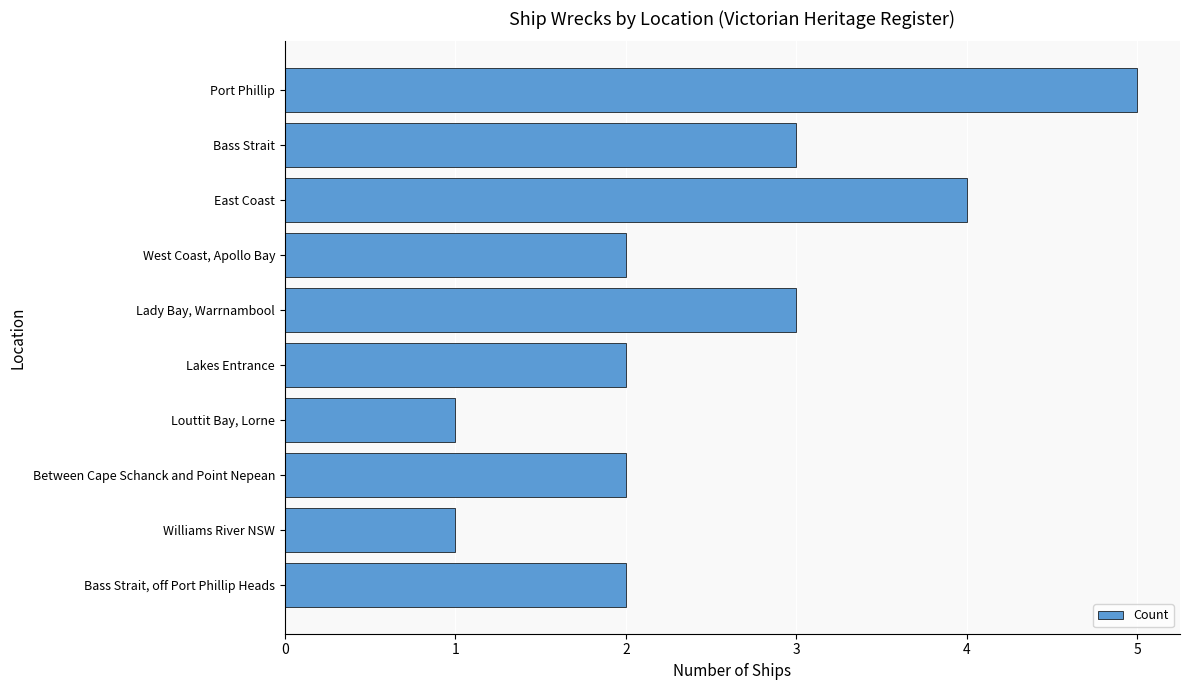

What is the sum of all values?

25